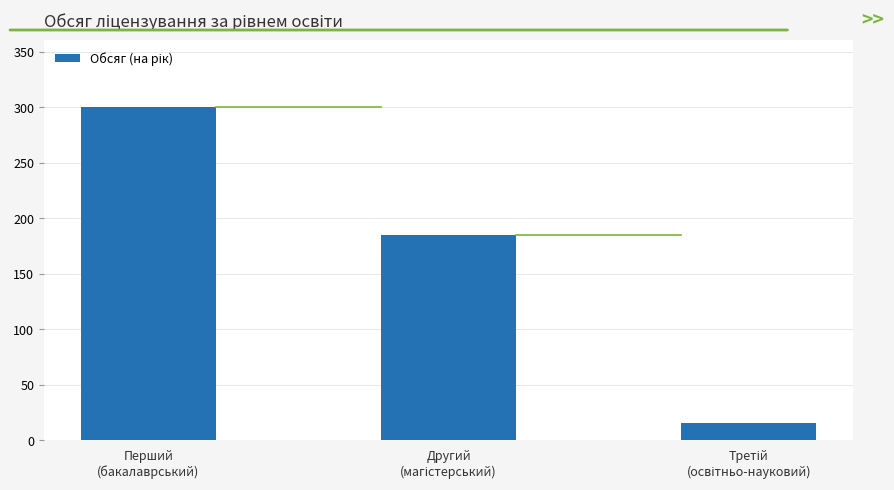

What is the greatest value displayed?

300